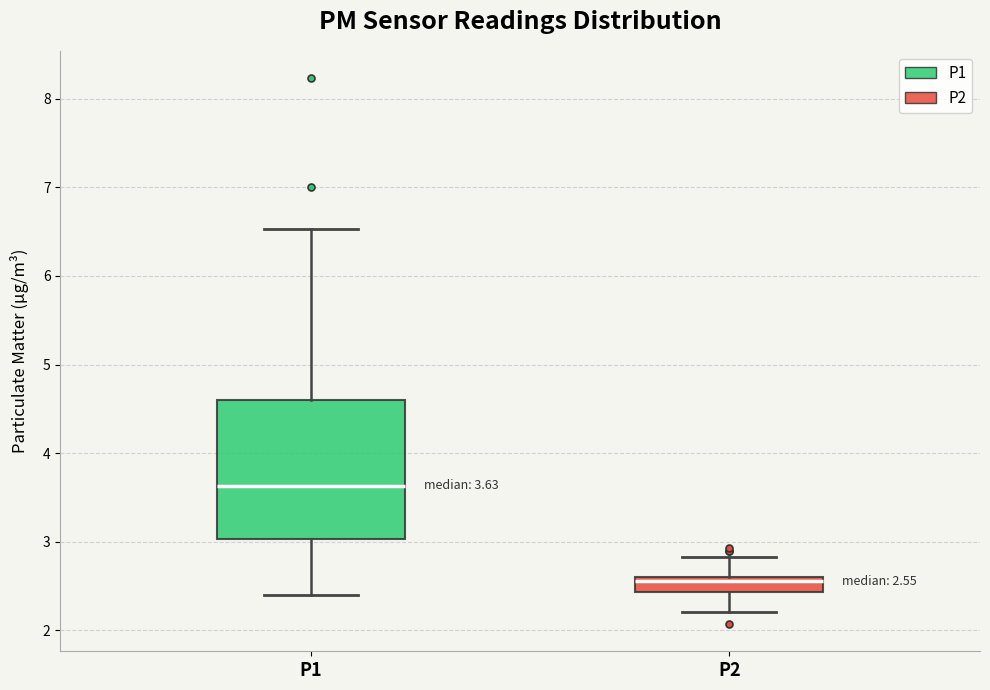

Which box's median line is the lowest?

P2